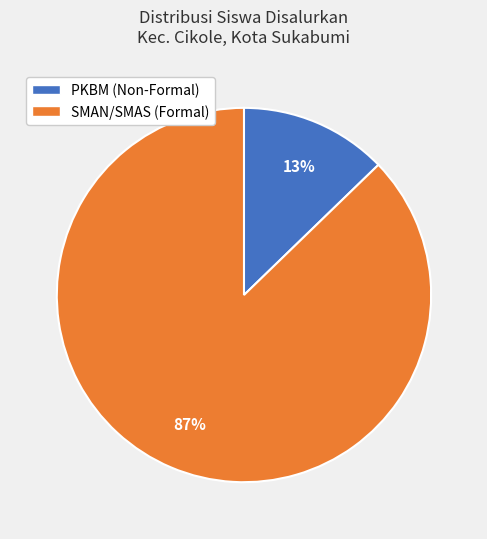

Is there any slice that represents more than half of the pie?

Yes